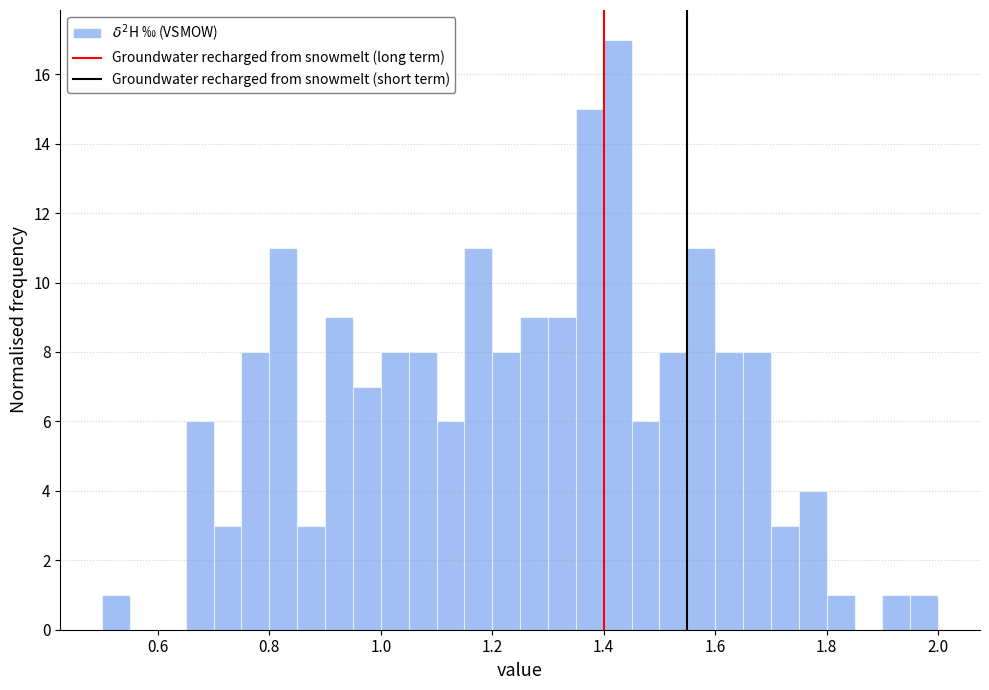

Read against the x-axis, roughly where is the centre of the tallest bar?

1.42